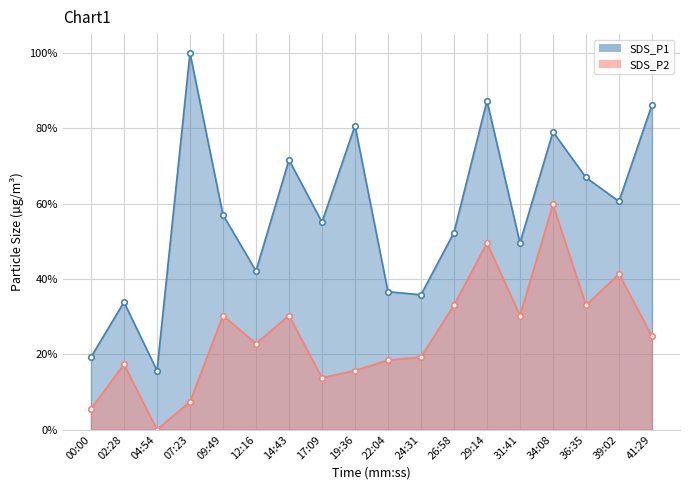

At how many categories does at least one series exceed 0?

18